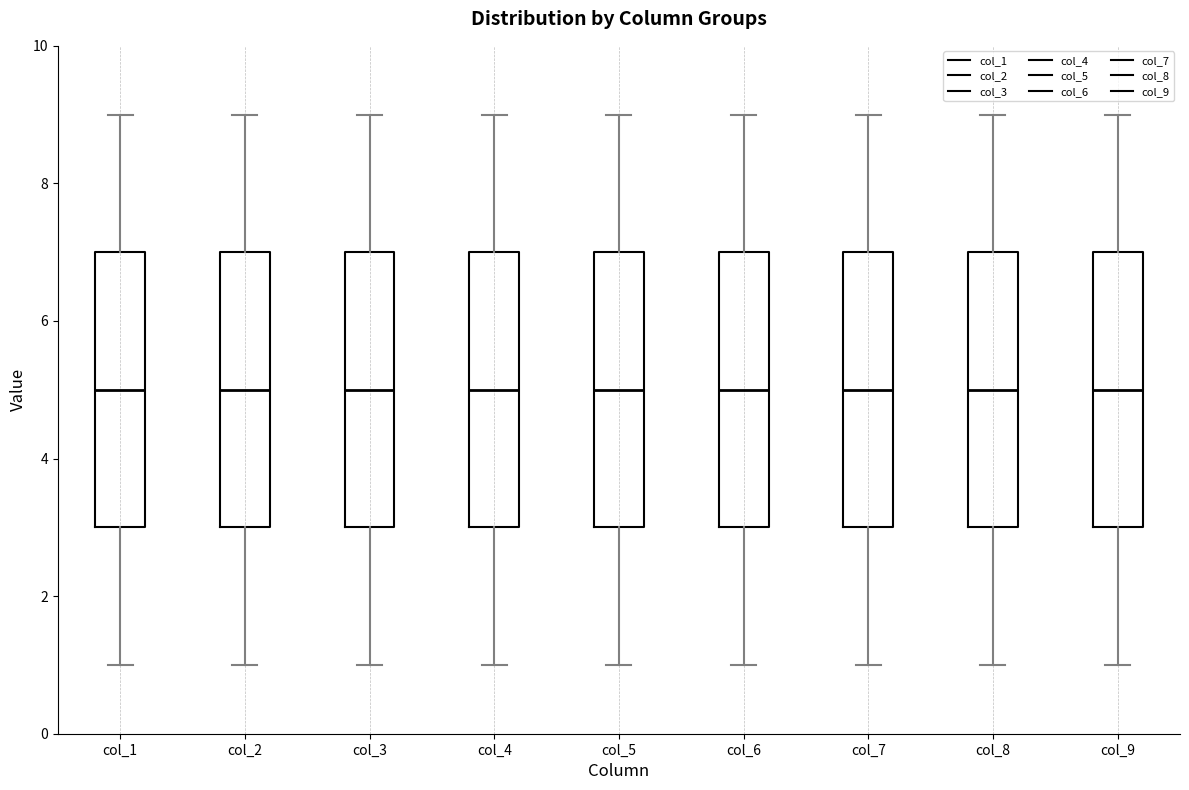

Reading left to right, read every box against the y-axis: the position of its median line, the range the box covers, and the ends of its whiskers. The values are not printed on the chart, so give them approximately, as read against the axis.

col_1: median 5, box 3 to 7, whiskers 1 to 9
col_2: median 5, box 3 to 7, whiskers 1 to 9
col_3: median 5, box 3 to 7, whiskers 1 to 9
col_4: median 5, box 3 to 7, whiskers 1 to 9
col_5: median 5, box 3 to 7, whiskers 1 to 9
col_6: median 5, box 3 to 7, whiskers 1 to 9
col_7: median 5, box 3 to 7, whiskers 1 to 9
col_8: median 5, box 3 to 7, whiskers 1 to 9
col_9: median 5, box 3 to 7, whiskers 1 to 9